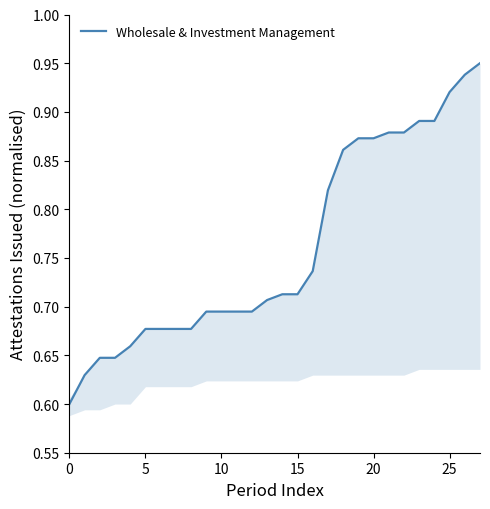

The chart shows a value of 1.2 at 10. True or false?

False